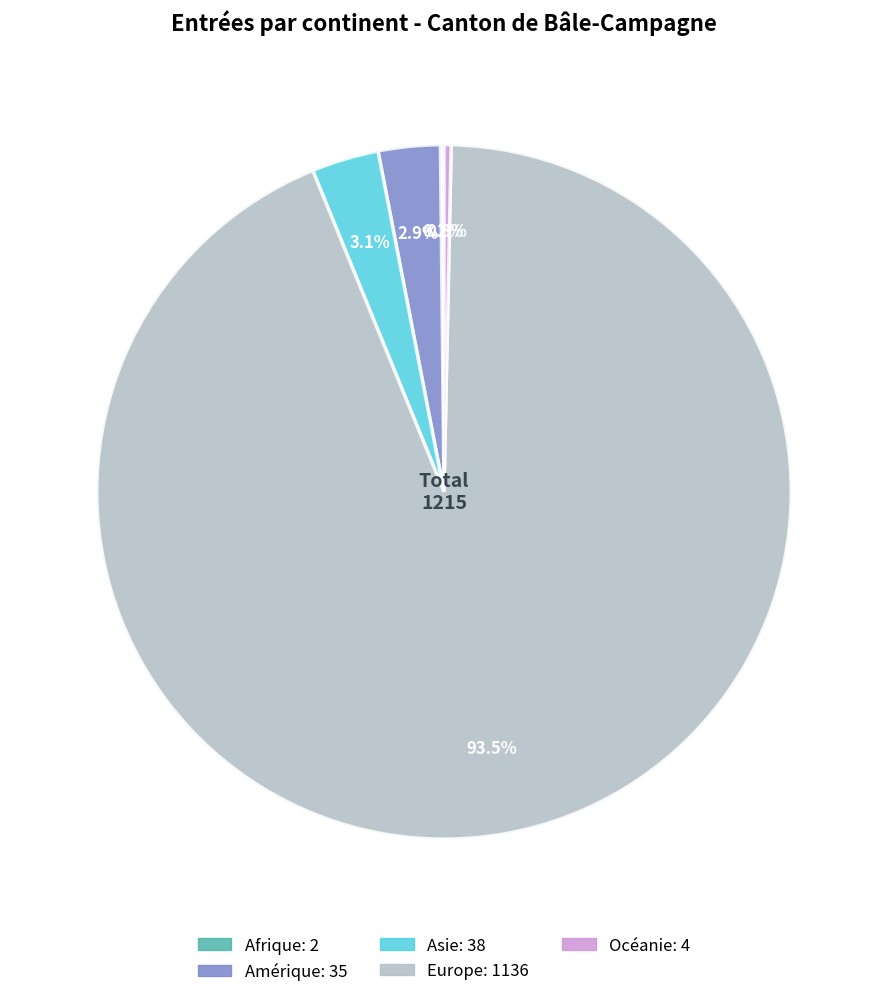

Is it true that Océanie is 11% of the pie?

False